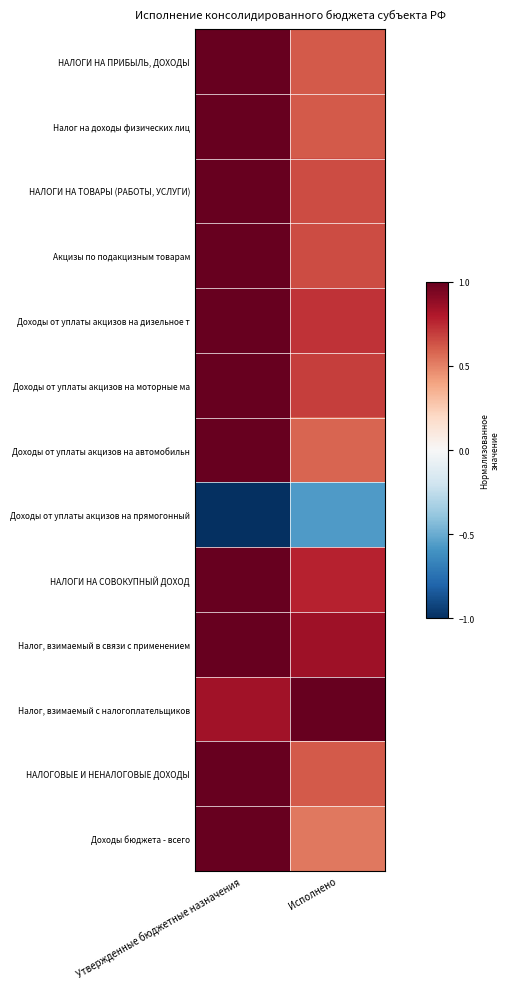

Reading left to right, extract all data points from this chart.

НАЛОГИ НА ПРИБЫЛЬ, ДОХОДЫ: Утвержденные бюджетные назначения=1.0	Исполнено=0.6
Налог на доходы физических лиц: Утвержденные бюджетные назначения=1.0	Исполнено=0.6
НАЛОГИ НА ТОВАРЫ (РАБОТЫ, УСЛУГИ): Утвержденные бюджетные назначения=1.0	Исполнено=0.6
Акцизы по подакцизным товарам: Утвержденные бюджетные назначения=1.0	Исполнено=0.6
Доходы от уплаты акцизов на дизельное т: Утвержденные бюджетные назначения=1.0	Исполнено=0.7
Доходы от уплаты акцизов на моторные ма: Утвержденные бюджетные назначения=1.0	Исполнено=0.7
Доходы от уплаты акцизов на автомобильн: Утвержденные бюджетные назначения=1.0	Исполнено=0.6
Доходы от уплаты акцизов на прямогонный: Утвержденные бюджетные назначения=-1.0	Исполнено=-0.6
НАЛОГИ НА СОВОКУПНЫЙ ДОХОД: Утвержденные бюджетные назначения=1.0	Исполнено=0.8
Налог, взимаемый в связи с применением: Утвержденные бюджетные назначения=1.0	Исполнено=0.8
Налог, взимаемый с налогоплательщиков: Утвержденные бюджетные назначения=0.8	Исполнено=1.0
НАЛОГОВЫЕ И НЕНАЛОГОВЫЕ ДОХОДЫ: Утвержденные бюджетные назначения=1.0	Исполнено=0.6
Доходы бюджета - всего: Утвержденные бюджетные назначения=1.0	Исполнено=0.5